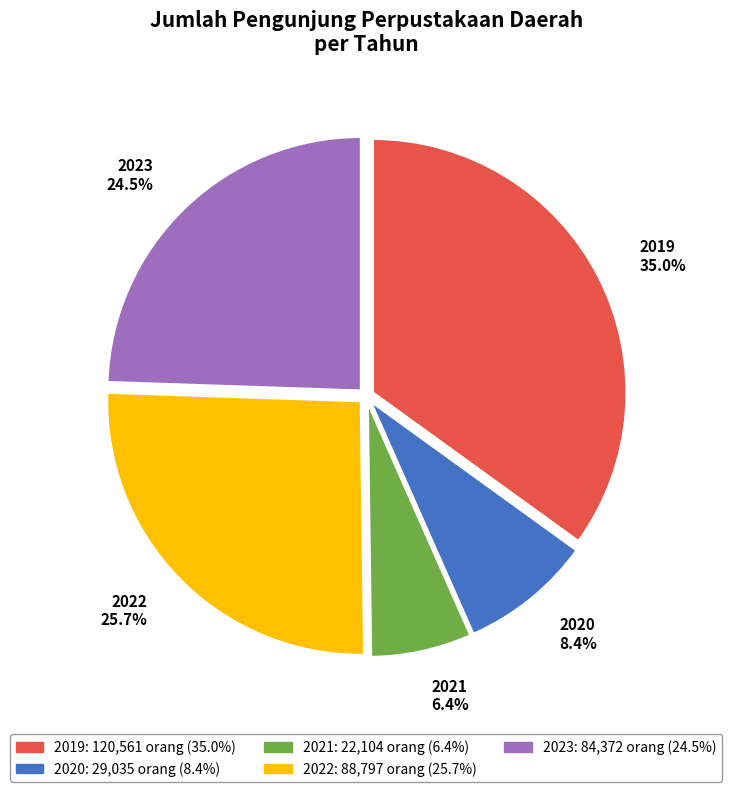

How much of the chart is everything except 2021?

93.6%